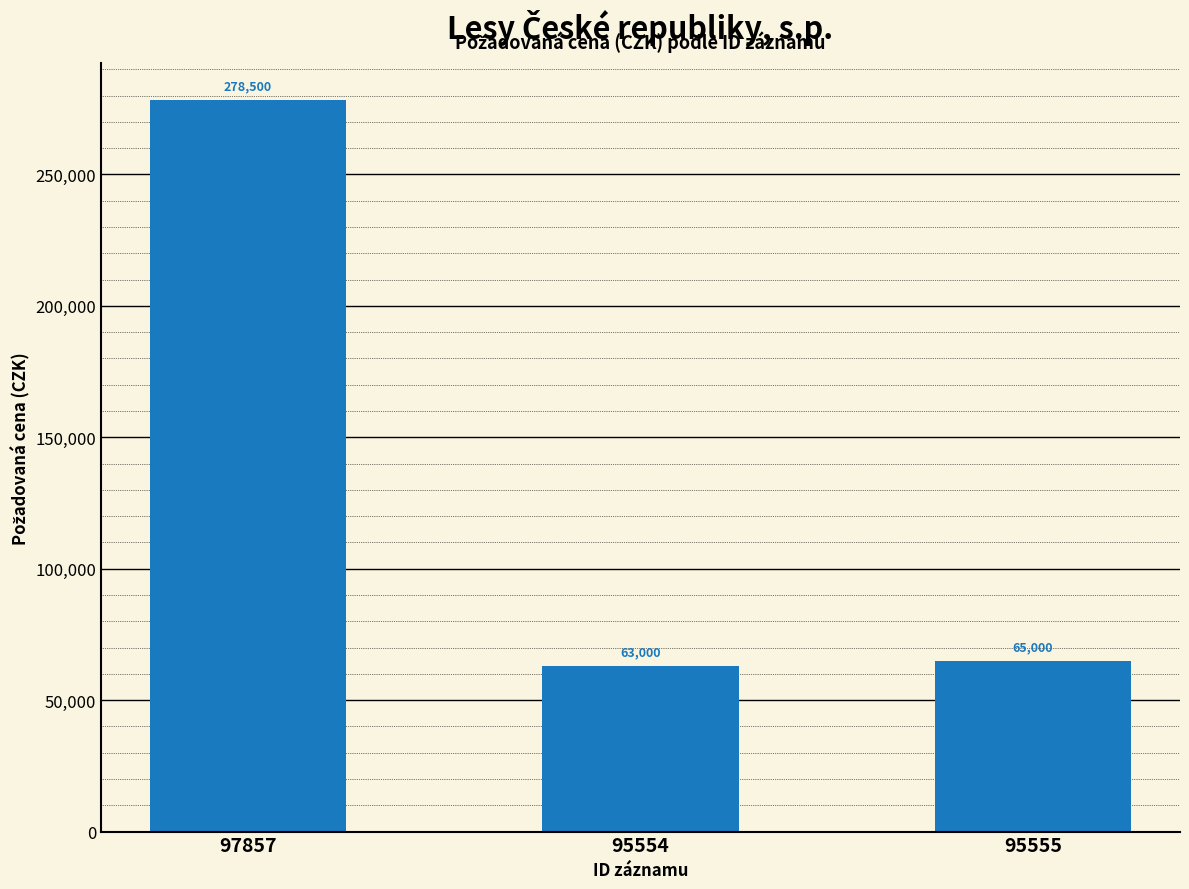

How many series are shown in this chart?

1